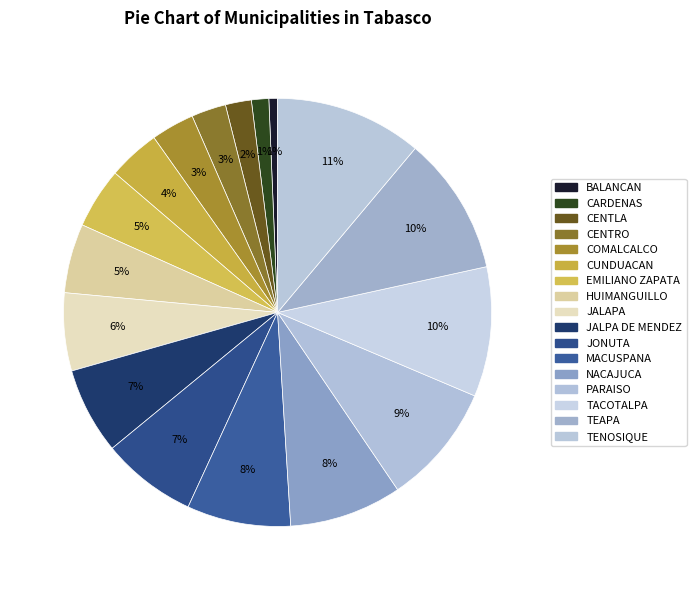

Is there any slice that represents more than half of the pie?

No